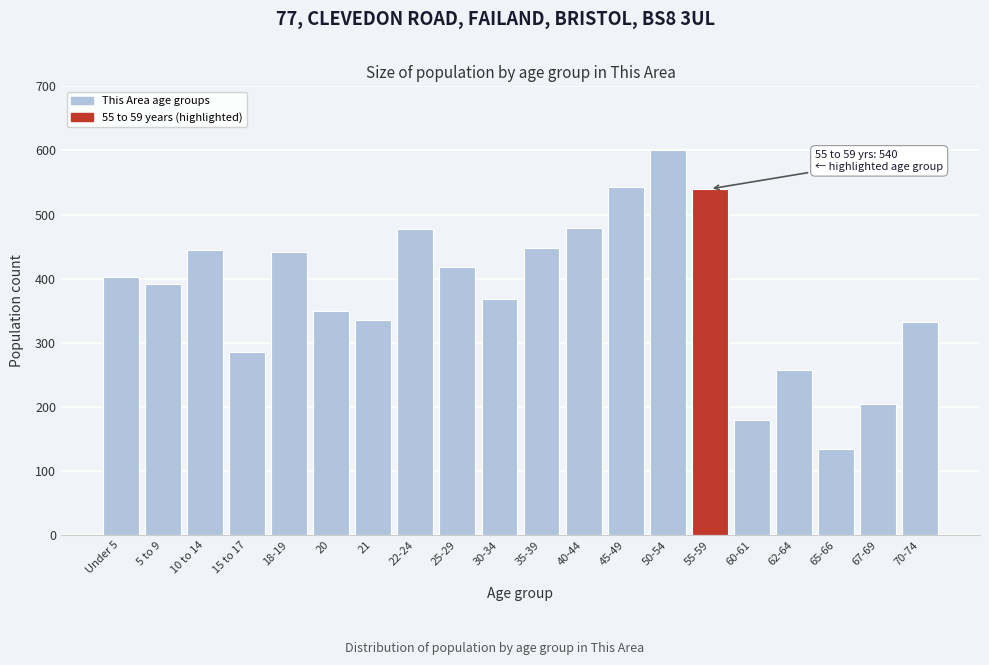

Read the value at 30-34.

368